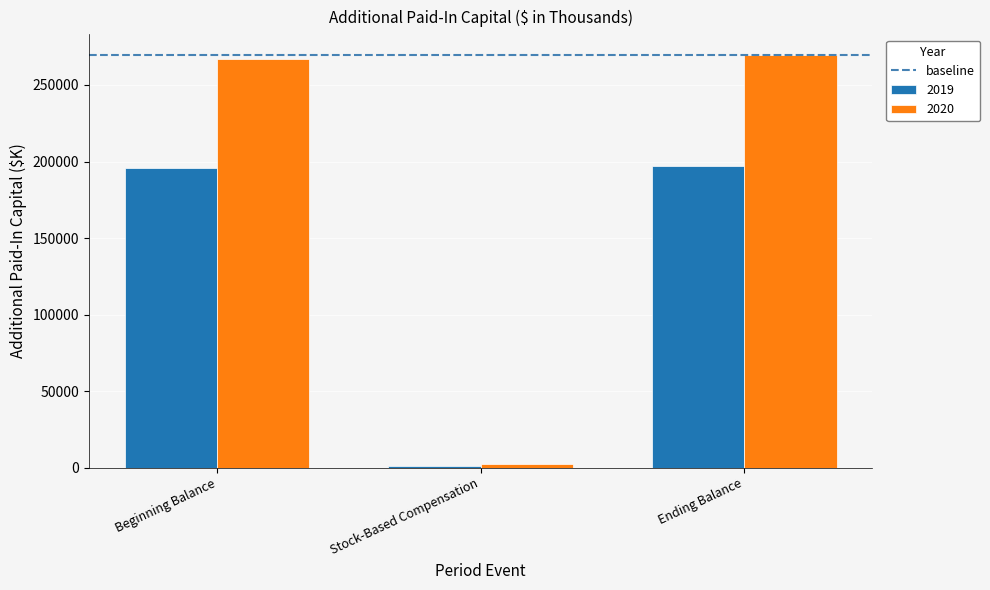

The value of 2019 at Beginning Balance is 195573. True or false?

True